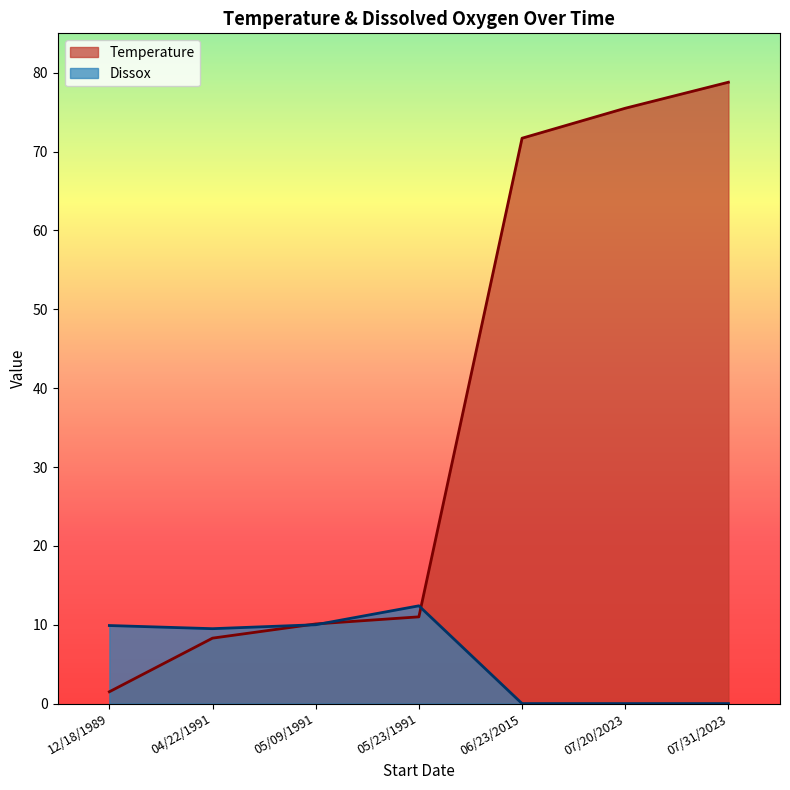

What is the spread (max minus min) of values at 07/20/2023?

75.5